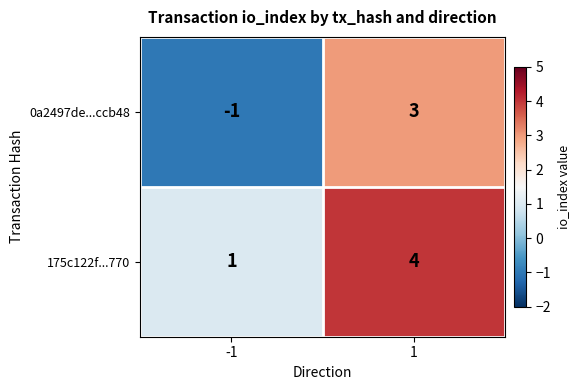

At how many categories does at least one series exceed 0?

2